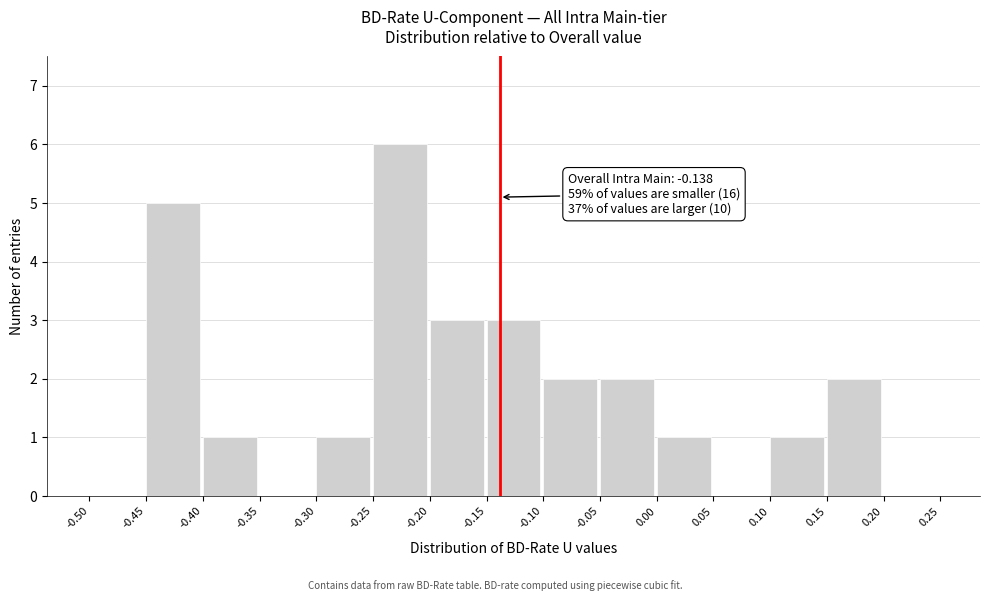

Over which range of the x-axis is the bar tallest?

-0.25 to -0.20